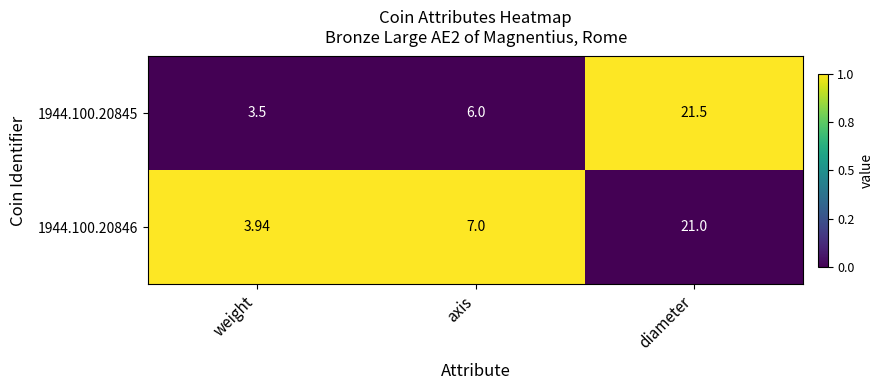

Where is 1944.100.20845 nearest to the value 12?

axis